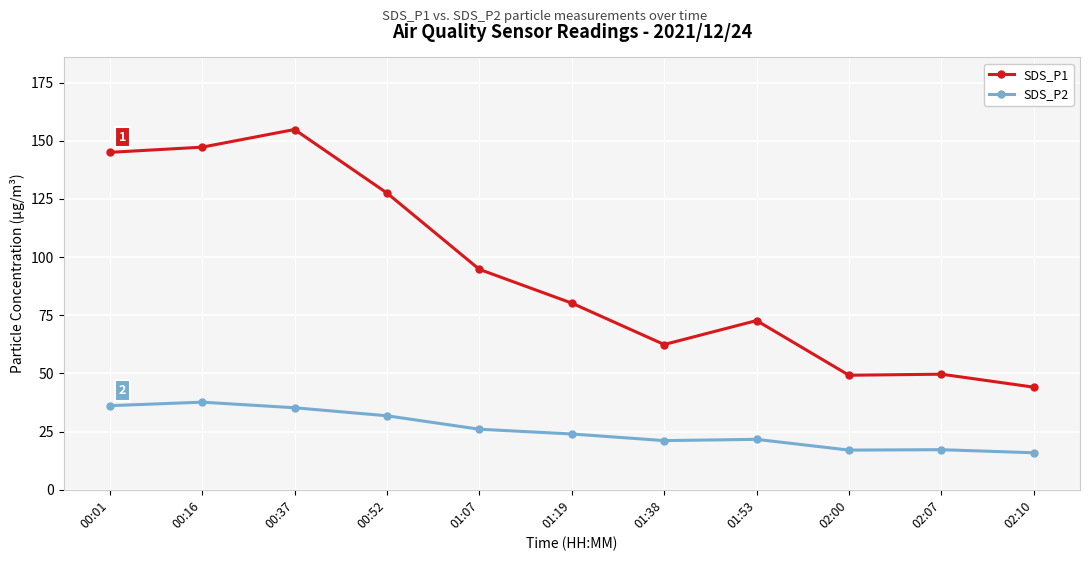

At how many categories does at least one series exceed 89?

5